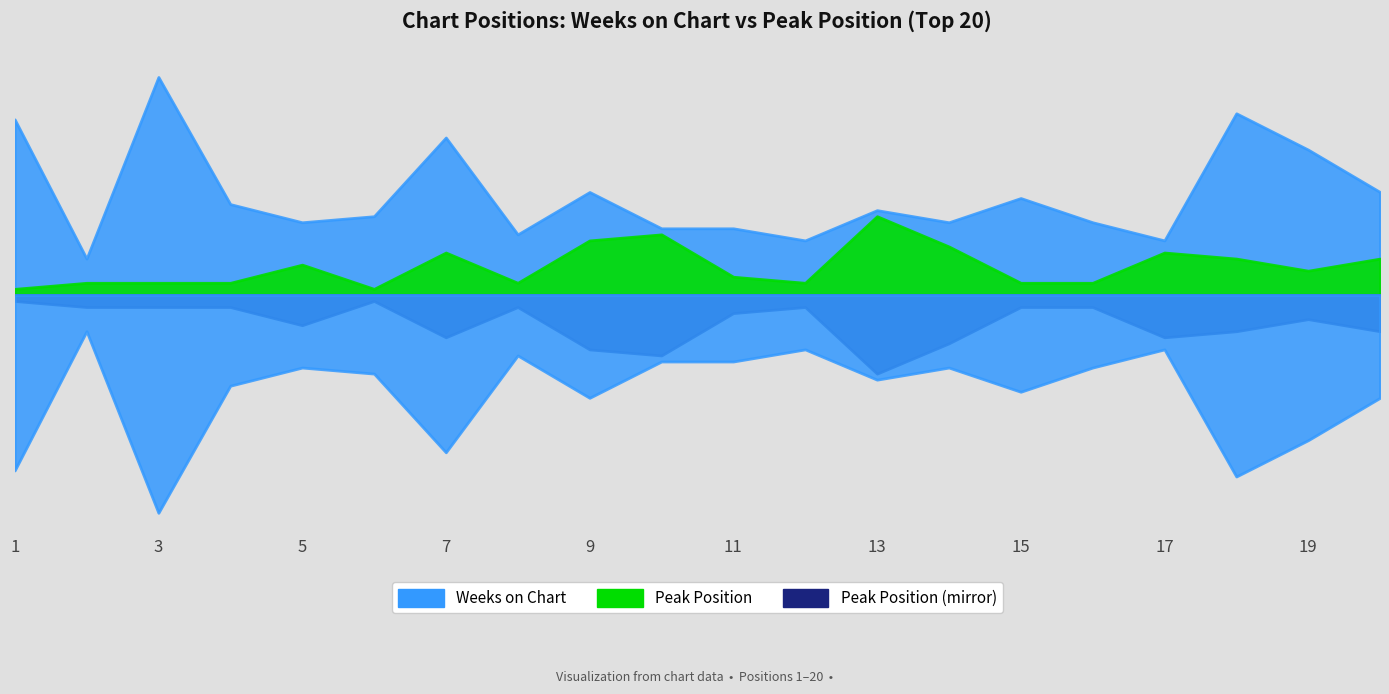

True or false: Weeks on Chart has a value of 7 at 12.

True